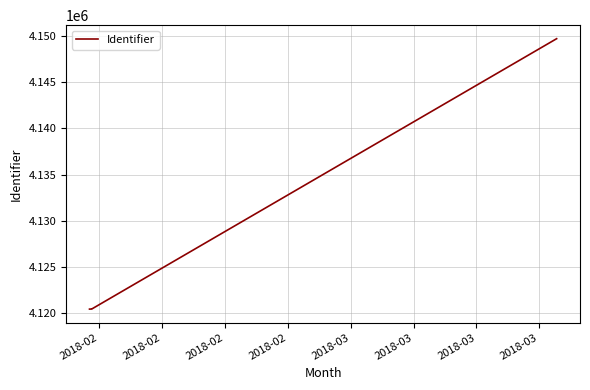

What is the maximum value shown in the chart?

4149746